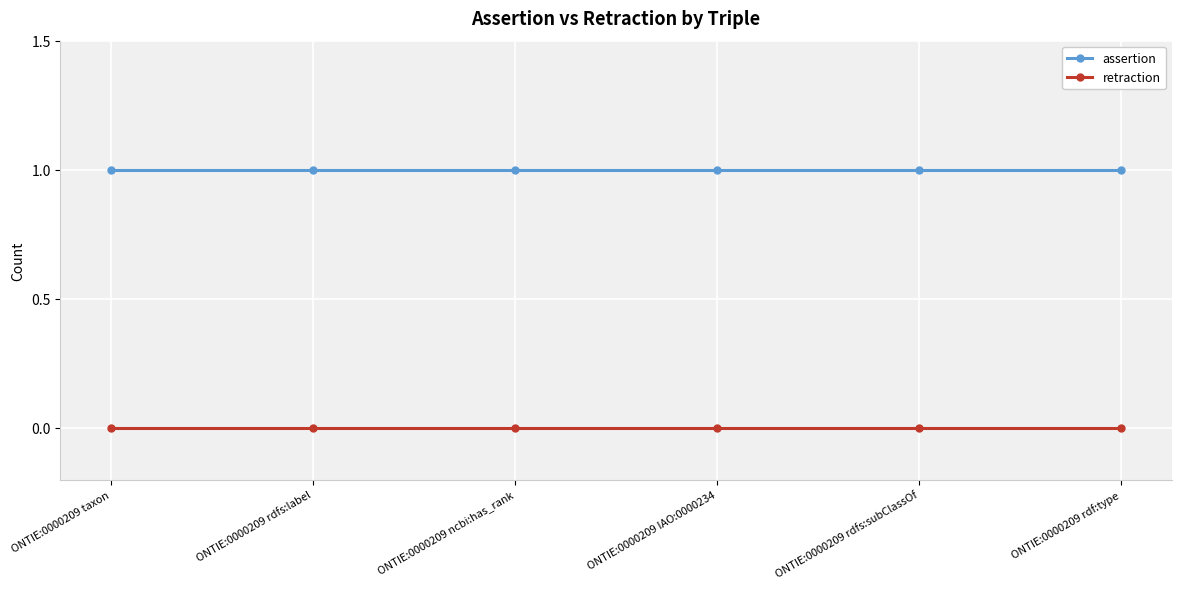

What position from the right is ONTIE:0000209 ncbi:has_rank?

4